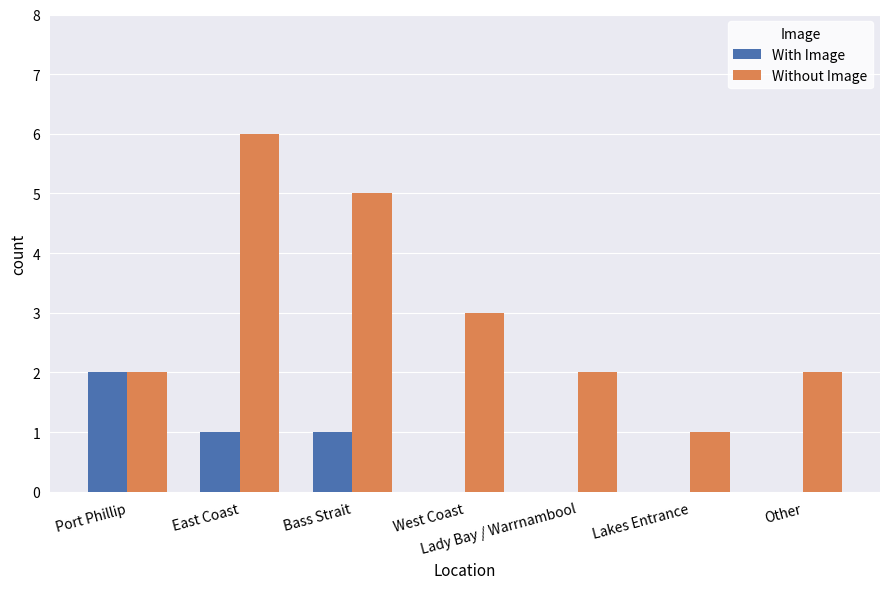

The value of Without Image at Port Phillip is 0. True or false?

False